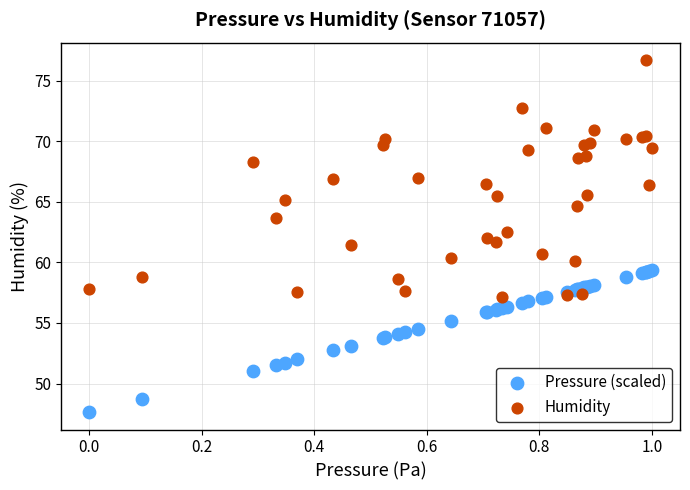

Which series contains the highest Y value?

Humidity